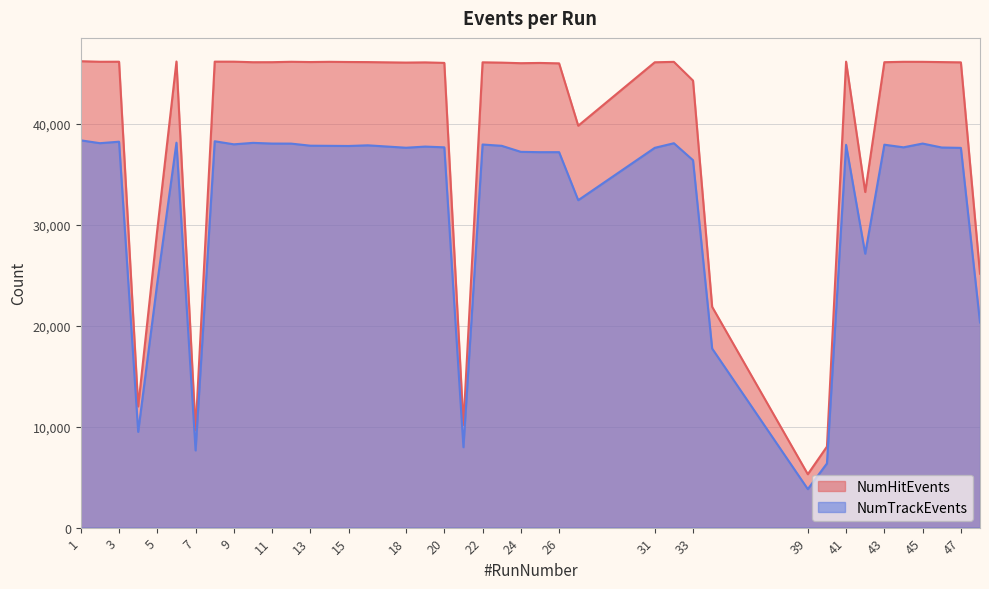

Reading left to right, what are all the values shown in this chart?

NumHitEvents: 1=46229	2=46175	3=46179	4=12012	5=29553	6=46200	7=9661	8=46186	9=46184	10=46130	11=46133	12=46173	13=46147	14=46169	15=46151	16=46141	18=46093	19=46113	20=46062	21=10185	22=46120	23=46088	24=46033	25=46057	26=46017	27=39838	31=46123	32=46165	33=44308	34=21884	39=5292	40=8032	41=46186	42=33264	43=46131	44=46171	45=46167	46=46142	47=46116	48=25171
NumTrackEvents: 1=38387	2=38105	3=38251	4=9491	5=24282	6=38154	7=7653	8=38295	9=37992	10=38136	11=38067	12=38062	13=37856	14=37842	15=37827	16=37893	18=37654	19=37767	20=37694	21=7971	22=37973	23=37844	24=37246	25=37214	26=37215	27=32452	31=37644	32=38100	33=36418	34=17749	39=3817	40=6363	41=37942	42=27149	43=37955	44=37694	45=38068	46=37676	47=37639	48=20335